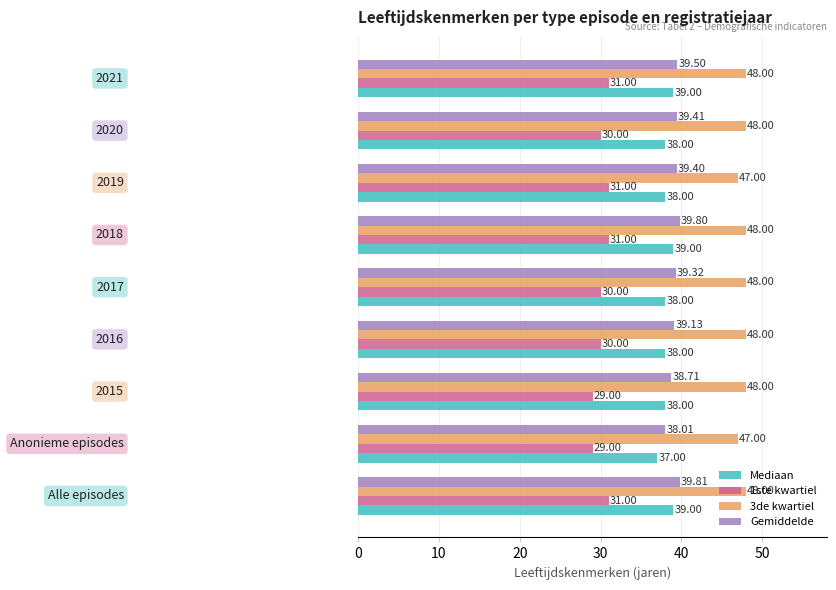

Which series has the largest total across all categories?

3de kwartiel